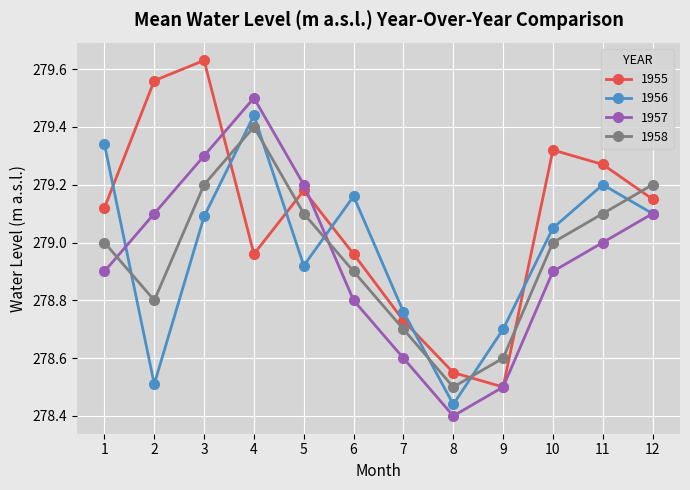

Which series has the widest spread of values?

1955